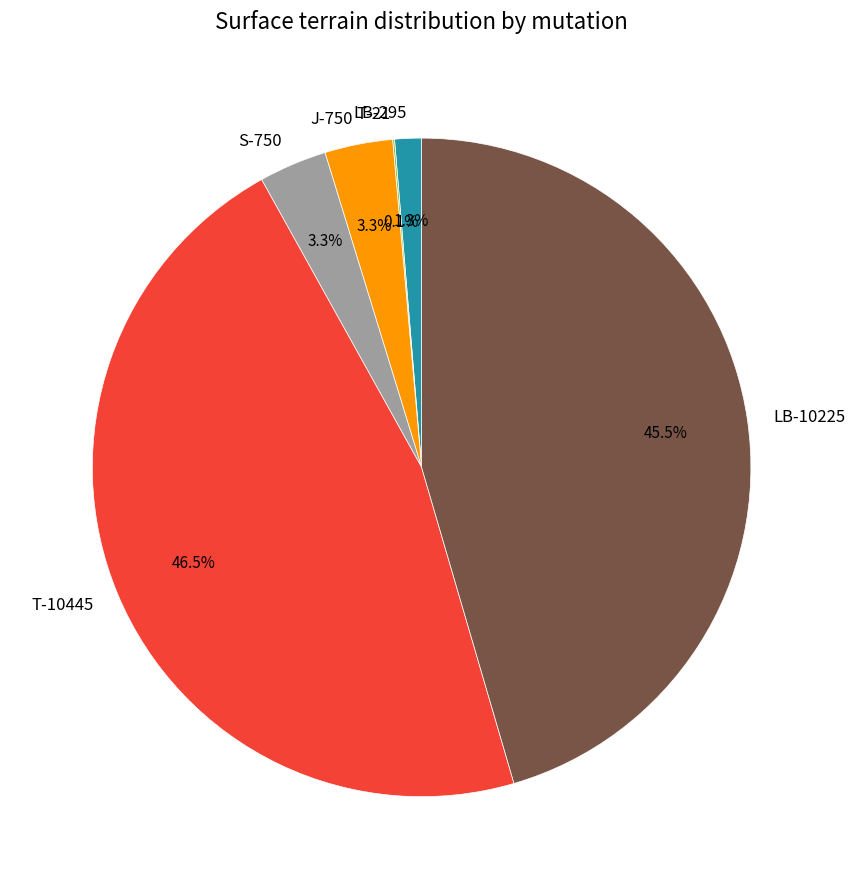

Combined, do LB-10225 and LB-295 account for over 50%?

No